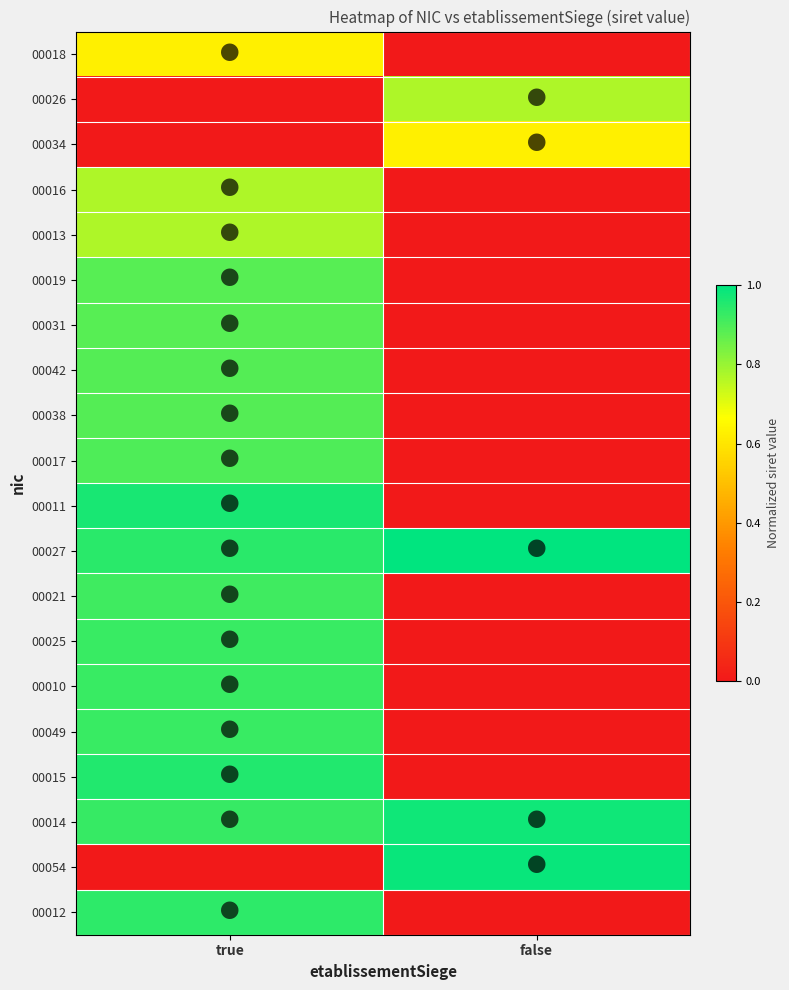

Reading left to right, list all the values displayed in this chart.

00018: true=0.6	false=0.0
00026: true=0.0	false=0.8
00034: true=0.0	false=0.6
00016: true=0.8	false=0.0
00013: true=0.8	false=0.0
00019: true=0.9	false=0.0
00031: true=0.9	false=0.0
00042: true=0.9	false=0.0
00038: true=0.9	false=0.0
00017: true=0.9	false=0.0
00011: true=1.0	false=0.0
00027: true=0.9	false=1.0
00021: true=0.9	false=0.0
00025: true=0.9	false=0.0
00010: true=0.9	false=0.0
00049: true=0.9	false=0.0
00015: true=1.0	false=0.0
00014: true=0.9	false=1.0
00054: true=0.0	false=1.0
00012: true=0.9	false=0.0